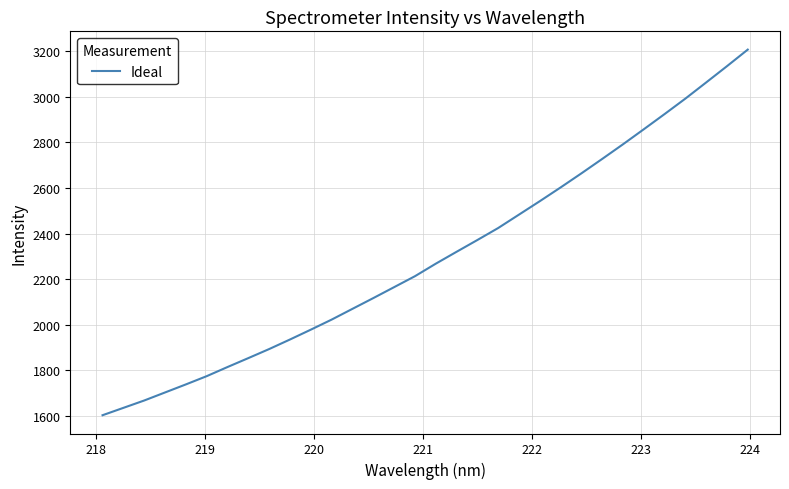

What is the difference between the maximum and minimum values?

1603.0